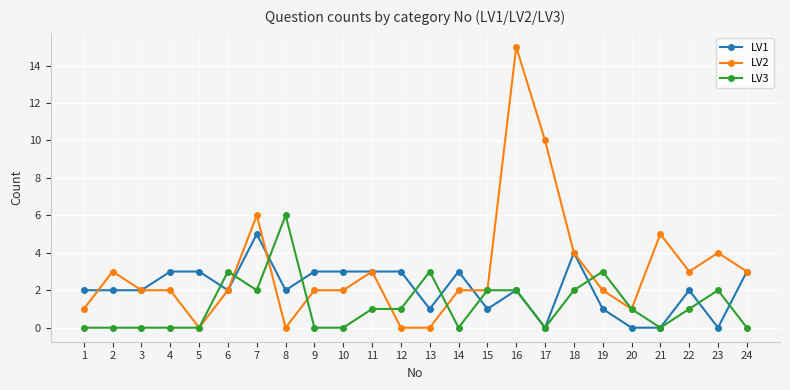

Reading right to left, list all the values displayed in this chart.

LV1: 24=3	23=0	22=2	21=0	20=0	19=1	18=4	17=0	16=2	15=1	14=3	13=1	12=3	11=3	10=3	9=3	8=2	7=5	6=2	5=3	4=3	3=2	2=2	1=2
LV2: 24=3	23=4	22=3	21=5	20=1	19=2	18=4	17=10	16=15	15=2	14=2	13=0	12=0	11=3	10=2	9=2	8=0	7=6	6=2	5=0	4=2	3=2	2=3	1=1
LV3: 24=0	23=2	22=1	21=0	20=1	19=3	18=2	17=0	16=2	15=2	14=0	13=3	12=1	11=1	10=0	9=0	8=6	7=2	6=3	5=0	4=0	3=0	2=0	1=0